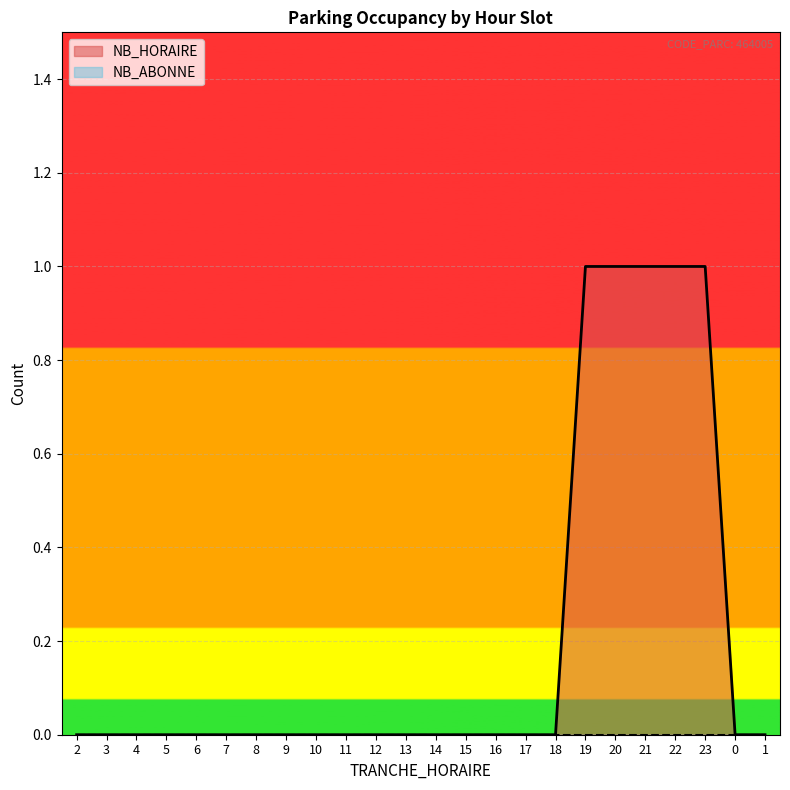

What is the label of the 11th point from the right?

15